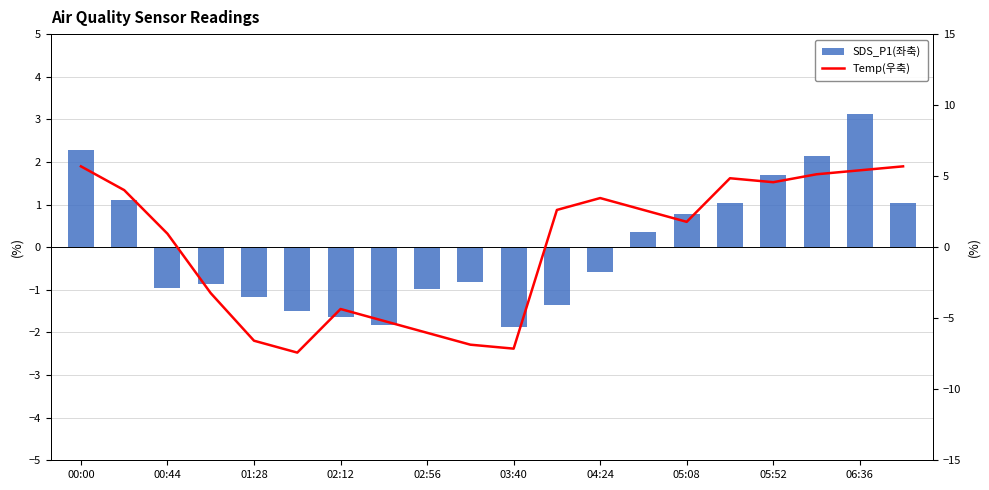

How many values in the Temp(우축) series are below 2?

10